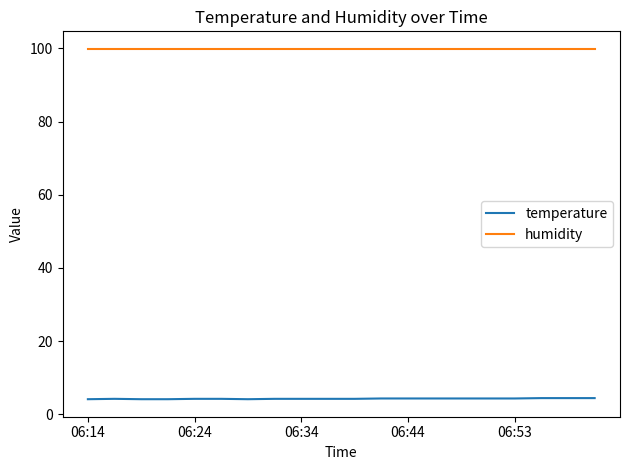

Which series has the largest total across all categories?

humidity